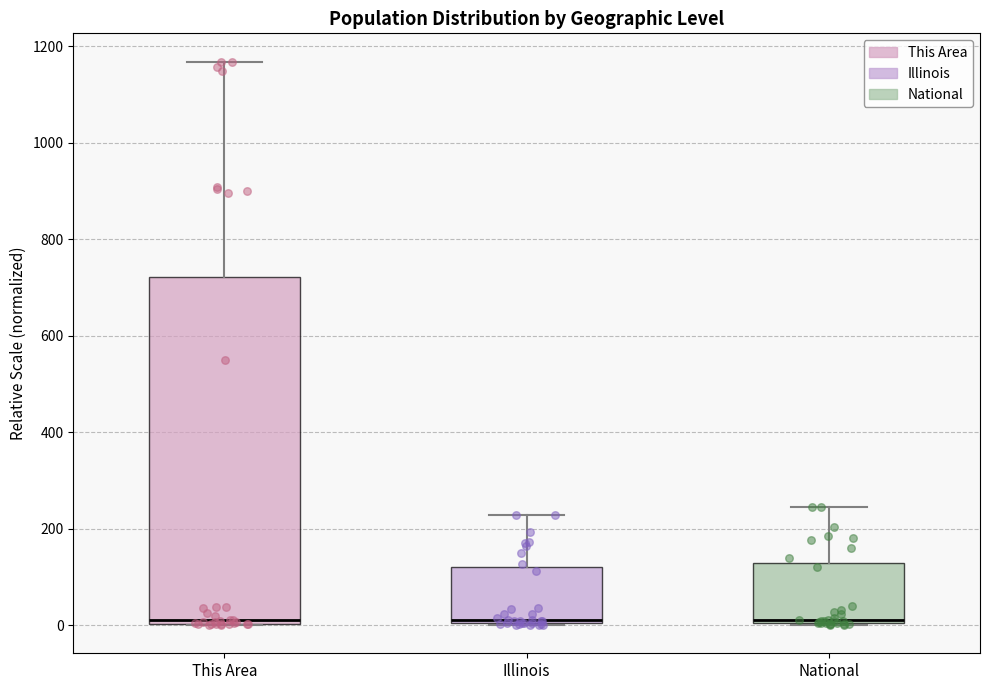

Reading left to right, transcribe this box plot: for each box, give where its median line is, the range the box spans, and where its two whiskers end, as read against the y-axis. The values are not printed on the chart, so give them approximately, as read against the axis.

This Area: median 20, box 0 to 720, whiskers 0 to 1160
Illinois: median 20, box 0 to 120, whiskers 0 to 220
National: median 20, box 0 to 120, whiskers 0 to 240